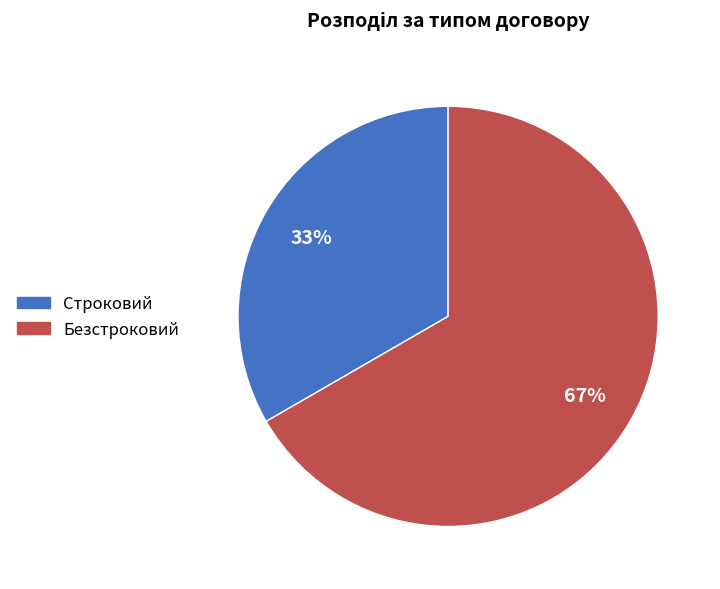

To the nearest percent, what is the combined percentage of Строковий and Безстроковий?

100%